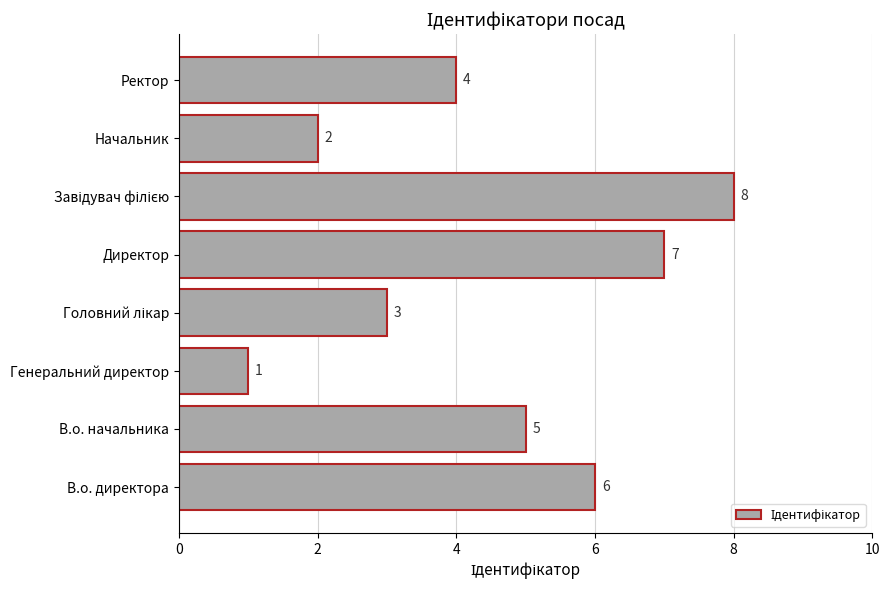

What is the difference between the maximum and minimum values?

7